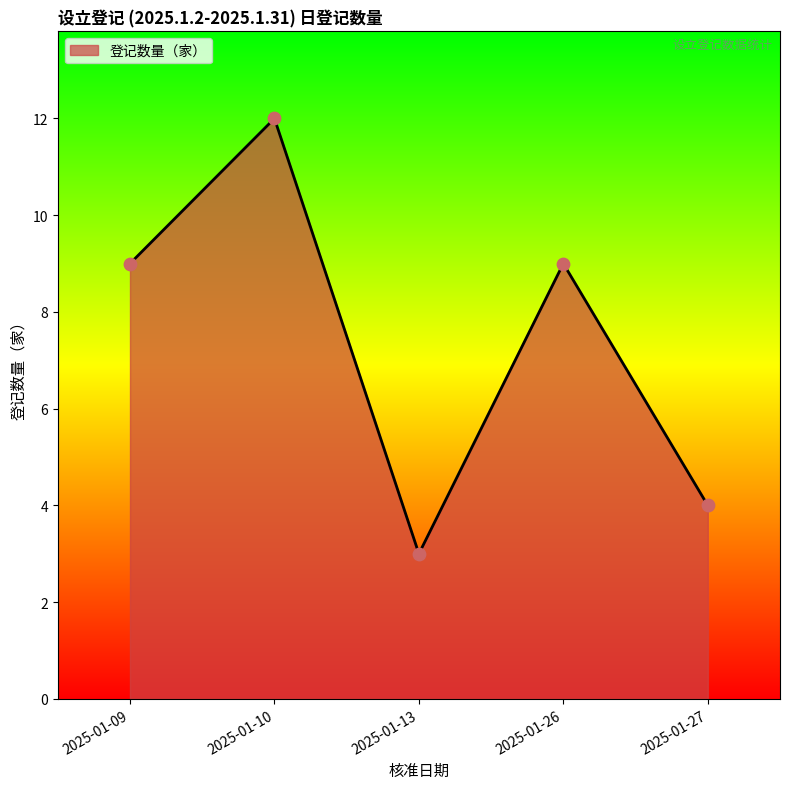

Approximately how many times larger is the value at 2025-01-10 compared to 2025-01-09?

1.3